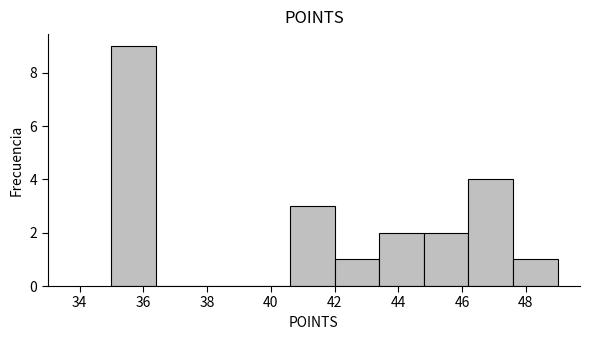

Over which range of the x-axis is the bar tallest?

35.0 to 36.4